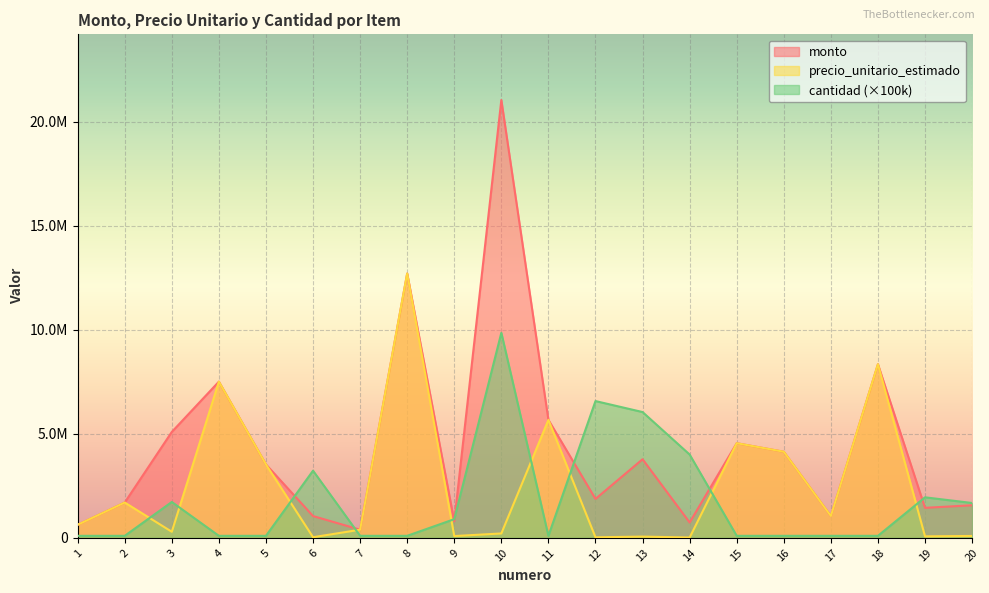

Between 2 and 16, which series saw the biggest shift?

monto